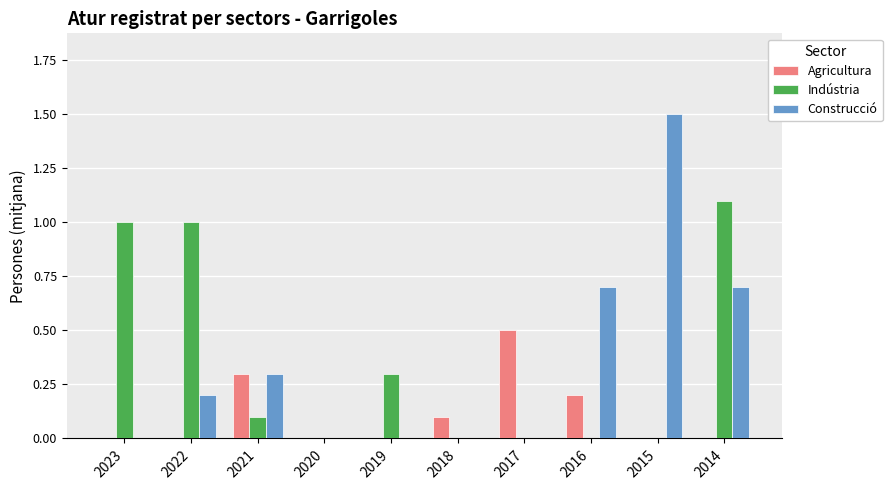

Reading left to right, extract all data points from this chart.

Agricultura: 2023=0.0	2022=0.0	2021=0.3	2020=0.0	2019=0.0	2018=0.1	2017=0.5	2016=0.2	2015=0.0	2014=0.0
Indústria: 2023=1.0	2022=1.0	2021=0.1	2020=0.0	2019=0.3	2018=0.0	2017=0.0	2016=0.0	2015=0.0	2014=1.1
Construcció: 2023=0.0	2022=0.2	2021=0.3	2020=0.0	2019=0.0	2018=0.0	2017=0.0	2016=0.7	2015=1.5	2014=0.7